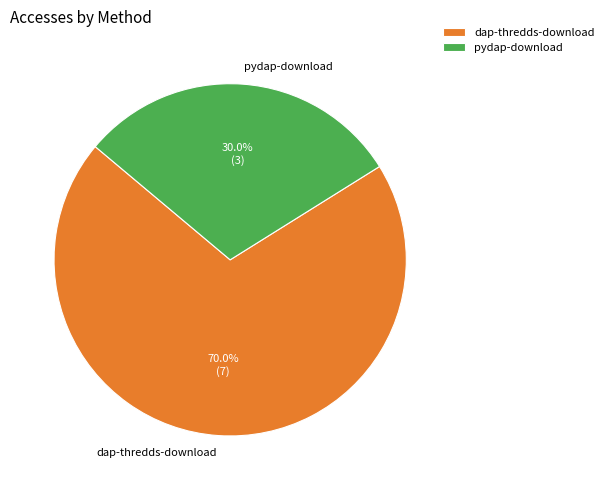

To the nearest percent, what is the average slice percentage?

50%